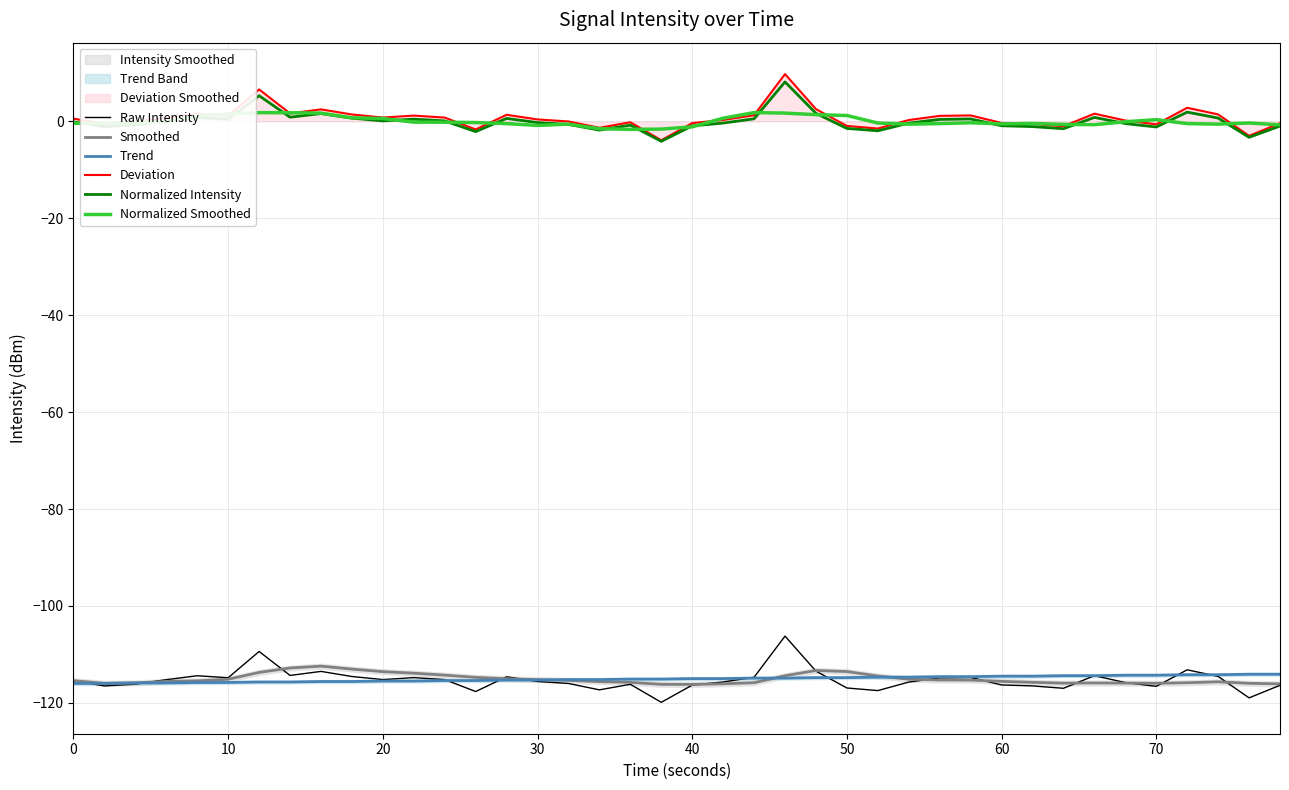

What is the sum of all Deviation values?

27.2